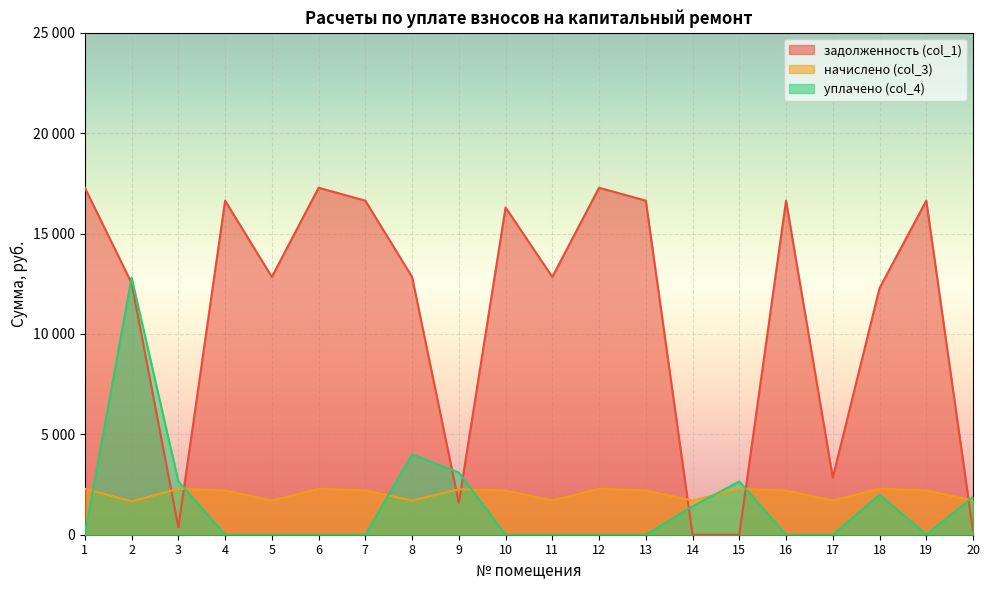

How many times do начислено (col_3) and уплачено (col_4) cross each other?

7